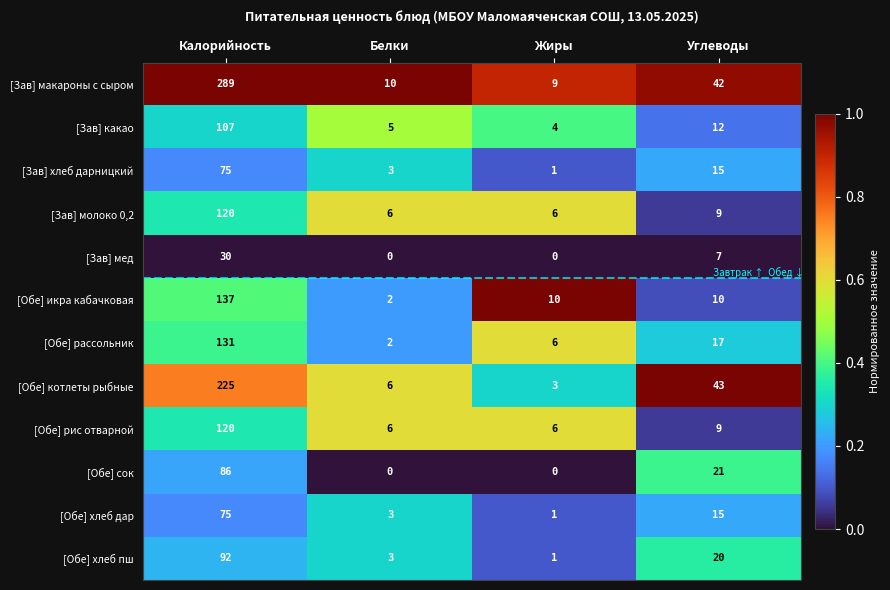

Where does the [Зав] мед series first go above 7?

Калорийность